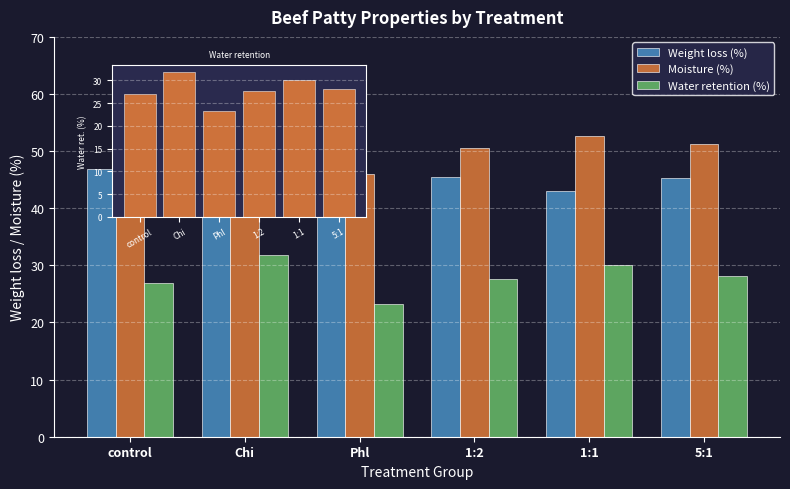

What is the approximate value of Water retention (%) at 1:1?

30.0